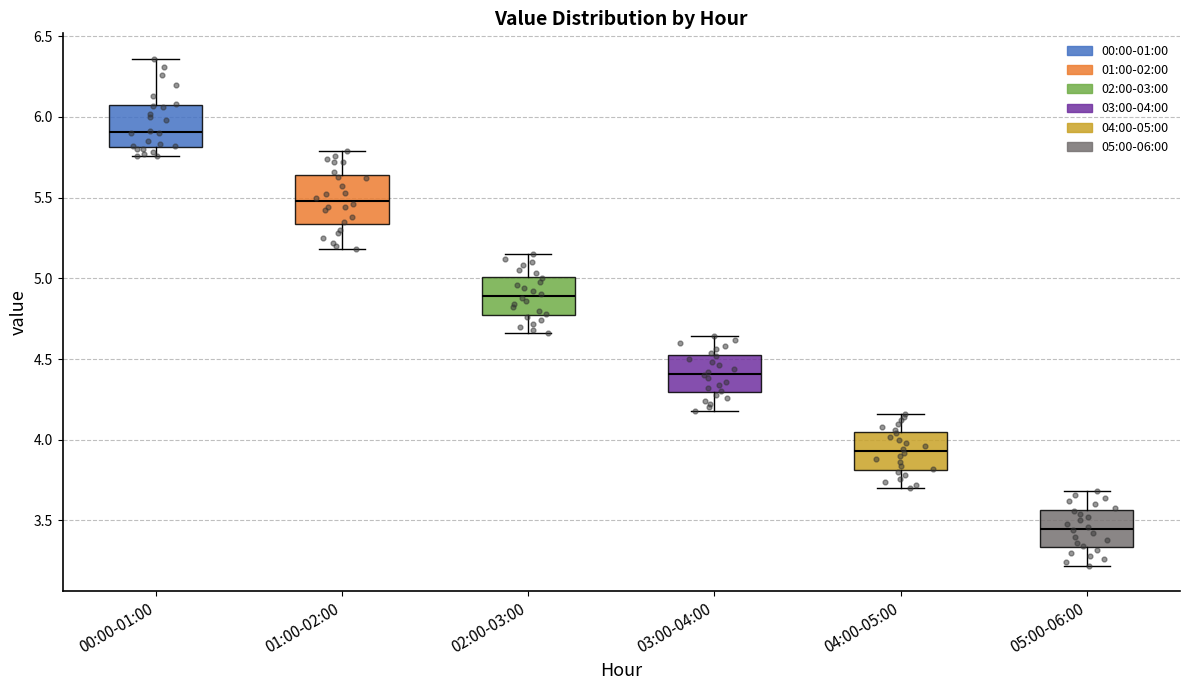

Reading left to right, read every box against the y-axis: the position of its median line, the range the box covers, and the ends of its whiskers. The values are not printed on the chart, so give them approximately, as read against the axis.

00:00-01:00: median 5.90, box 5.80 to 6.05, whiskers 5.75 to 6.35
01:00-02:00: median 5.50, box 5.35 to 5.65, whiskers 5.20 to 5.80
02:00-03:00: median 4.90, box 4.80 to 5.00, whiskers 4.65 to 5.15
03:00-04:00: median 4.40, box 4.30 to 4.55, whiskers 4.20 to 4.65
04:00-05:00: median 3.95, box 3.80 to 4.05, whiskers 3.70 to 4.15
05:00-06:00: median 3.45, box 3.35 to 3.55, whiskers 3.20 to 3.70